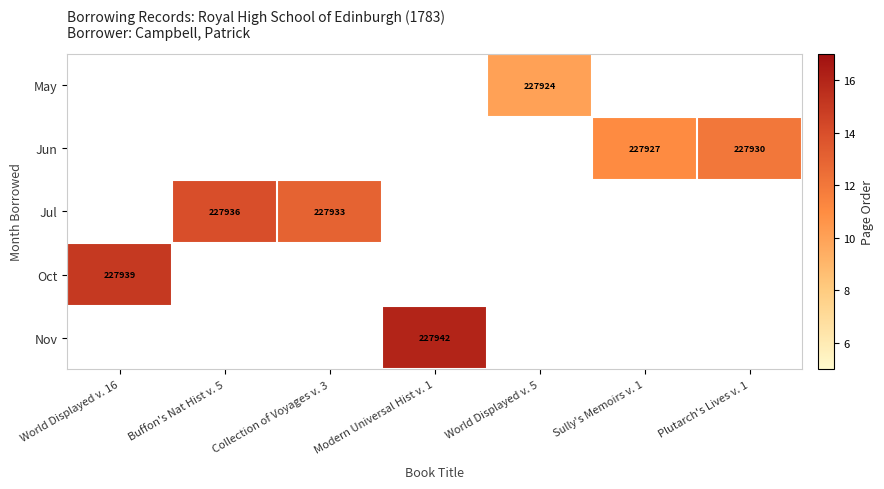

At which label does Nov reach its peak?

Modern Universal Hist v. 1